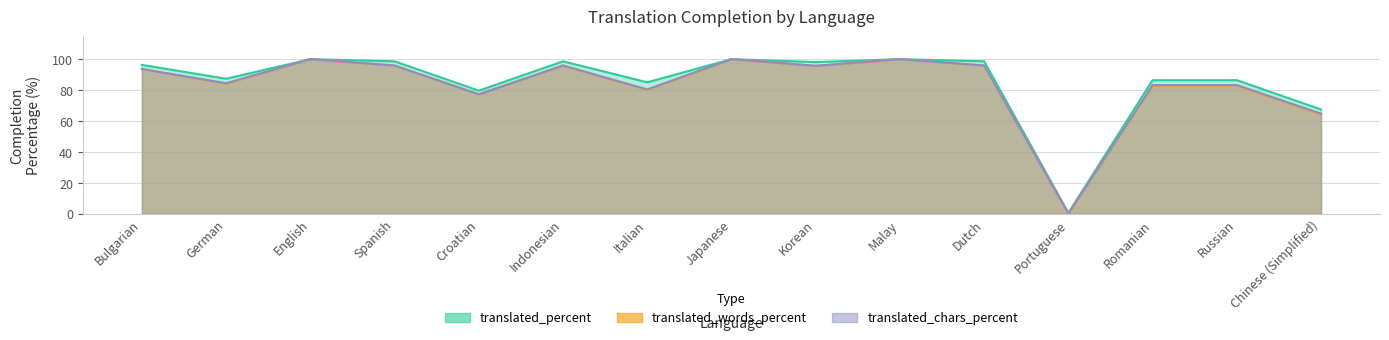

Where does the translated_percent series first go above 96?

Bulgarian